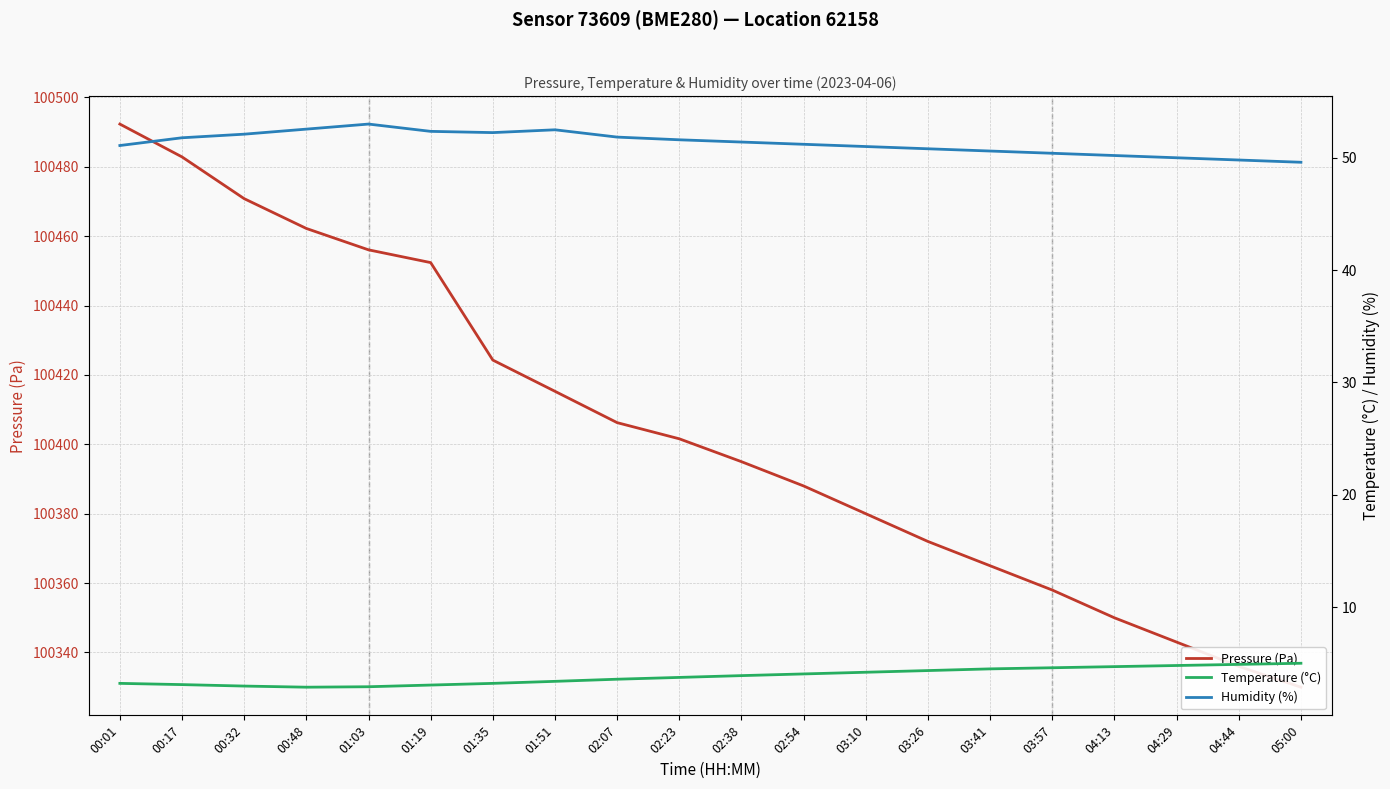

What is the average value of the Temperature (°C) series?

3.9